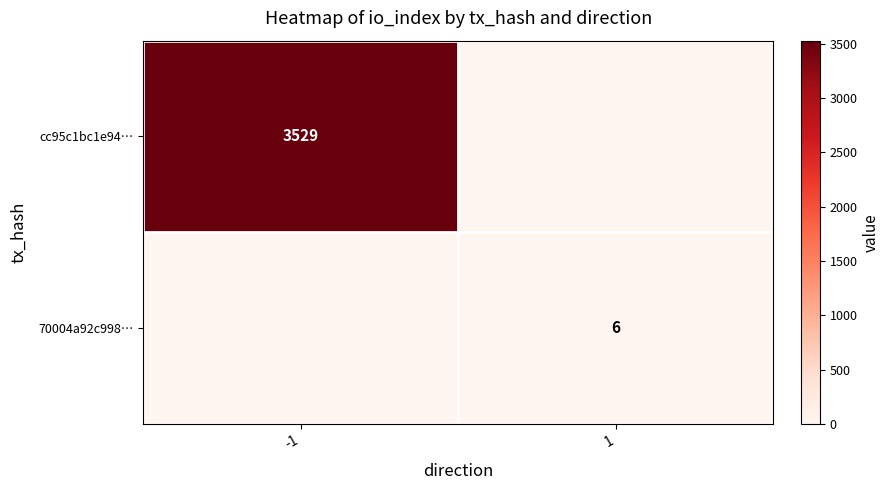

The 70004a92c998… series shows 6 at 1. True or false?

True